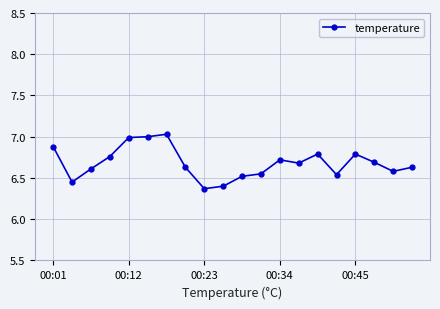

How many series are shown in this chart?

1